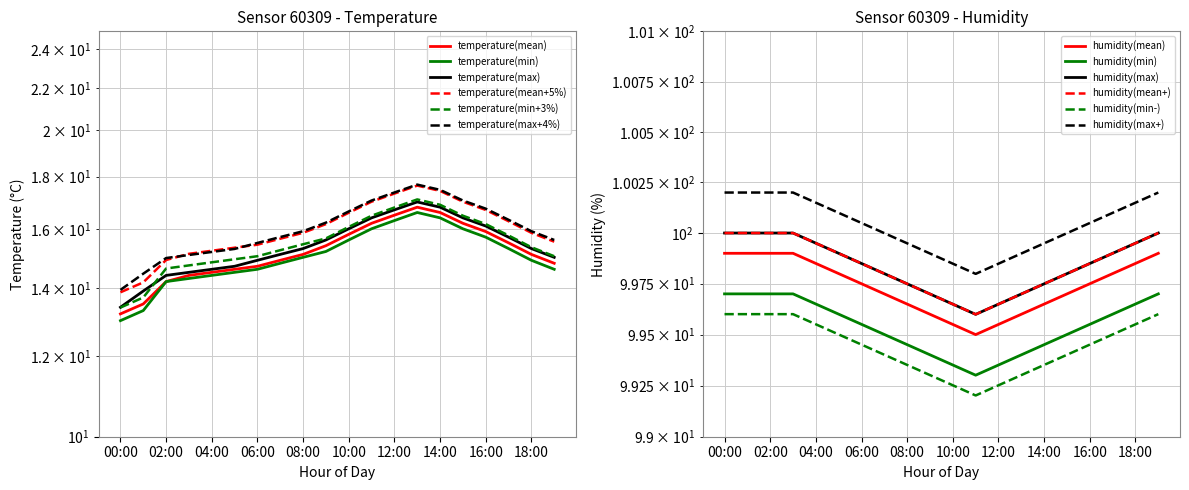

What is the change in value from 05:00 to 13:00?

+2.2